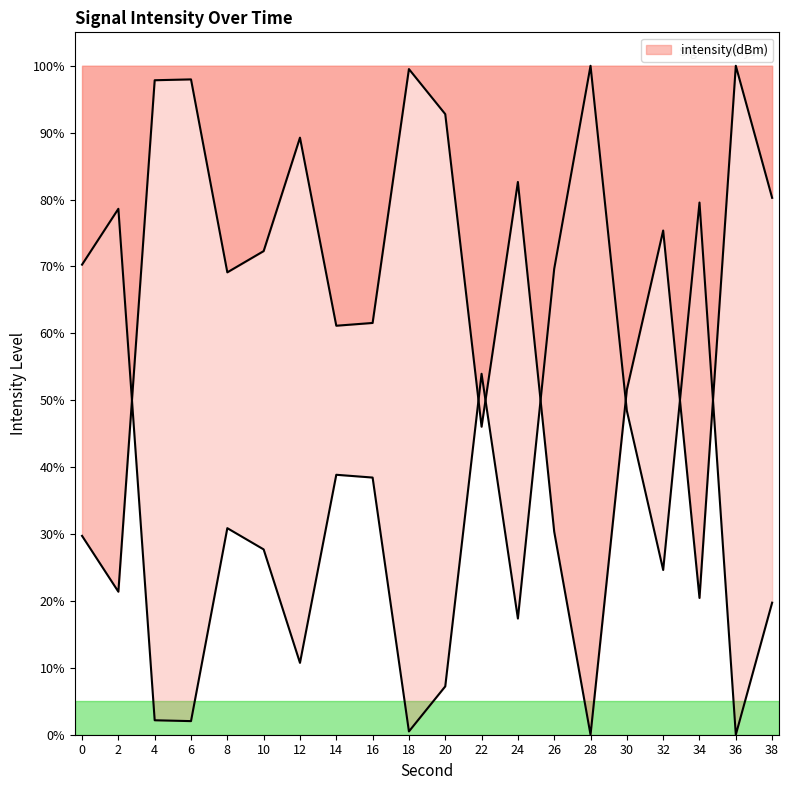

What is the sum of the values at 14 and 10?

133.4